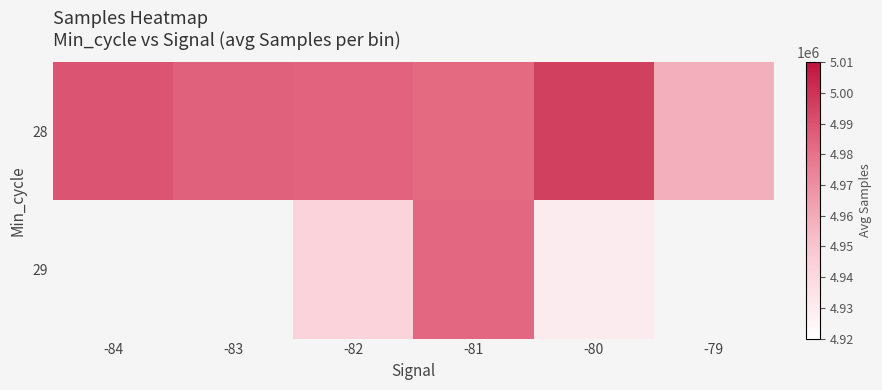

What is the approximate value of 28 at -82?

4984848.4